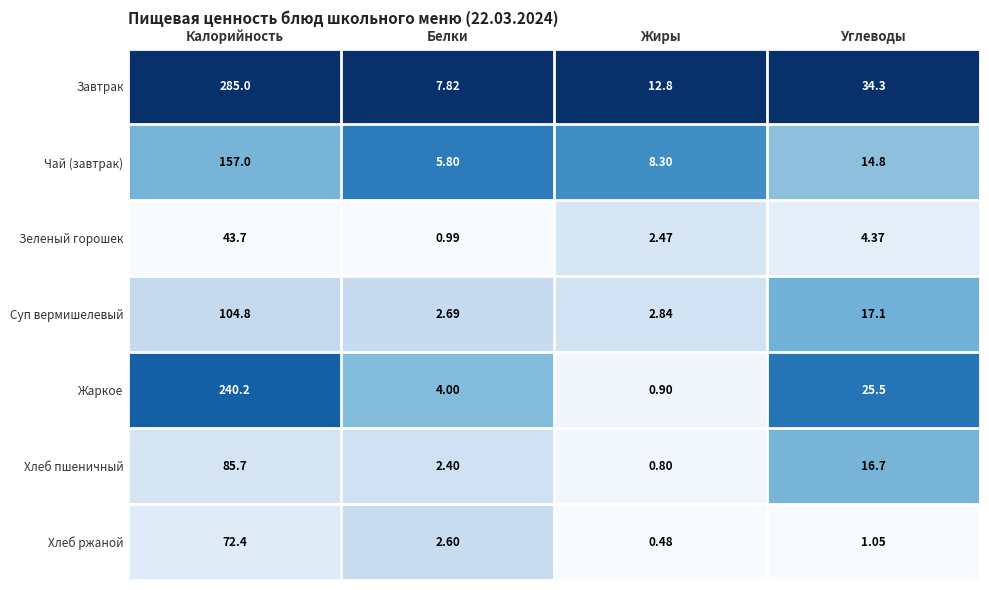

Which series changed the most between Калорийность and Жиры?

Завтрак